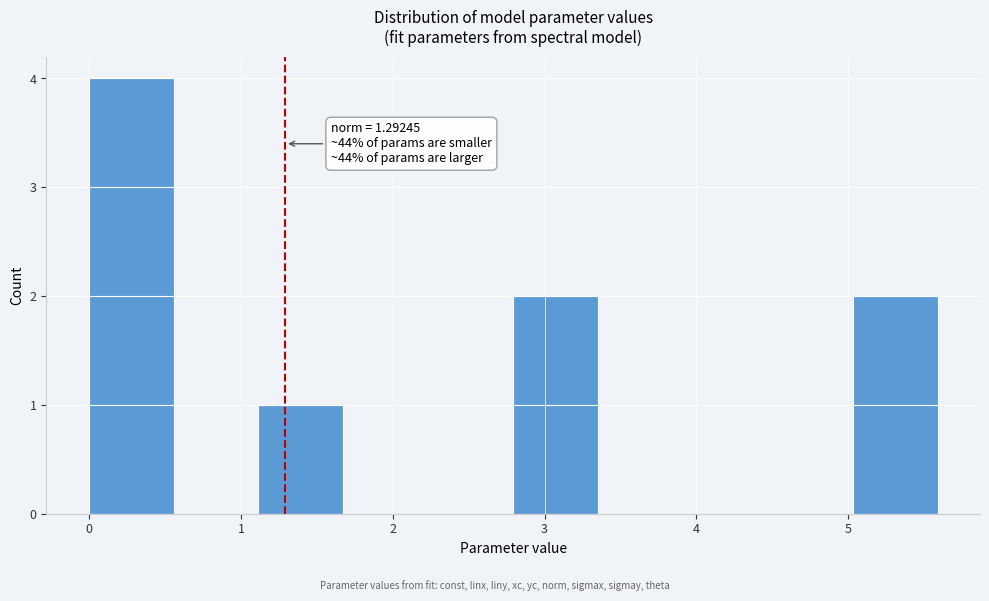

Which range on the x-axis has the tallest bar?

0.0 to 0.6